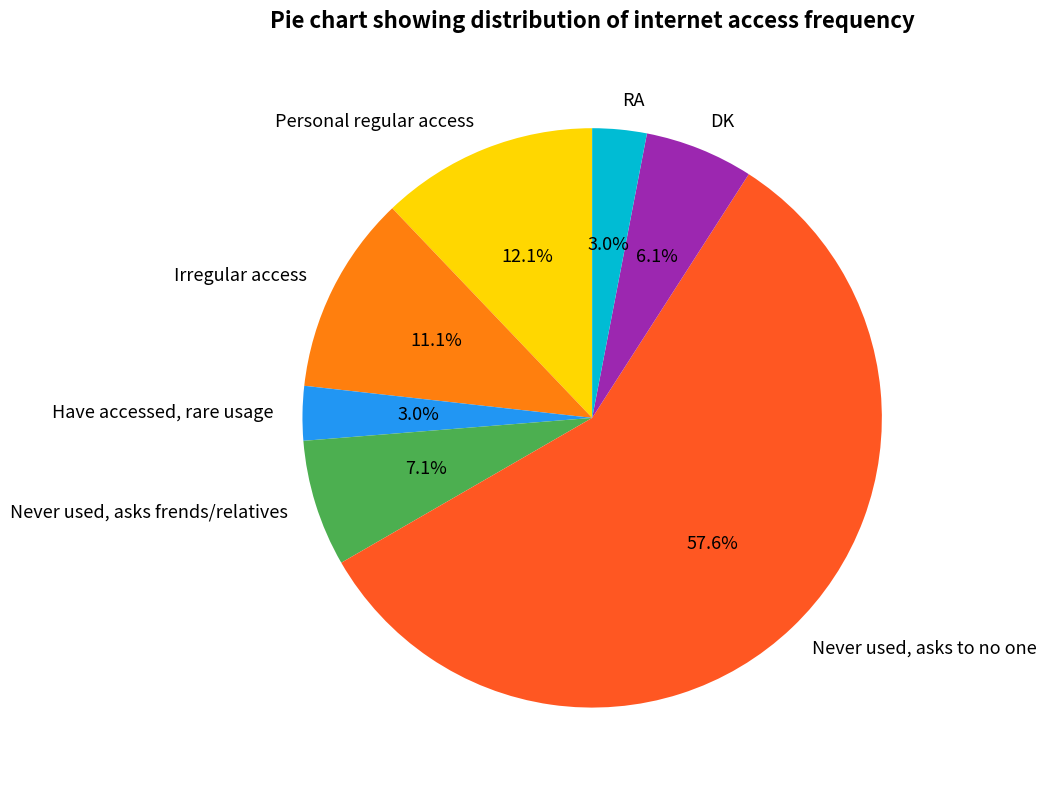

Is it true that Have accessed, rare usage is 18% of the pie?

False